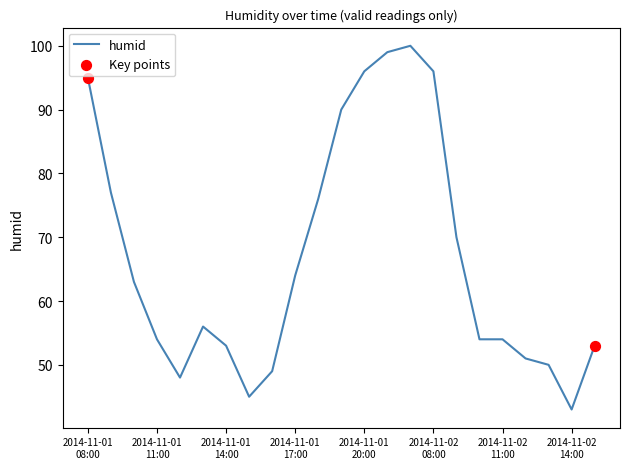

What is the greatest value displayed?

100